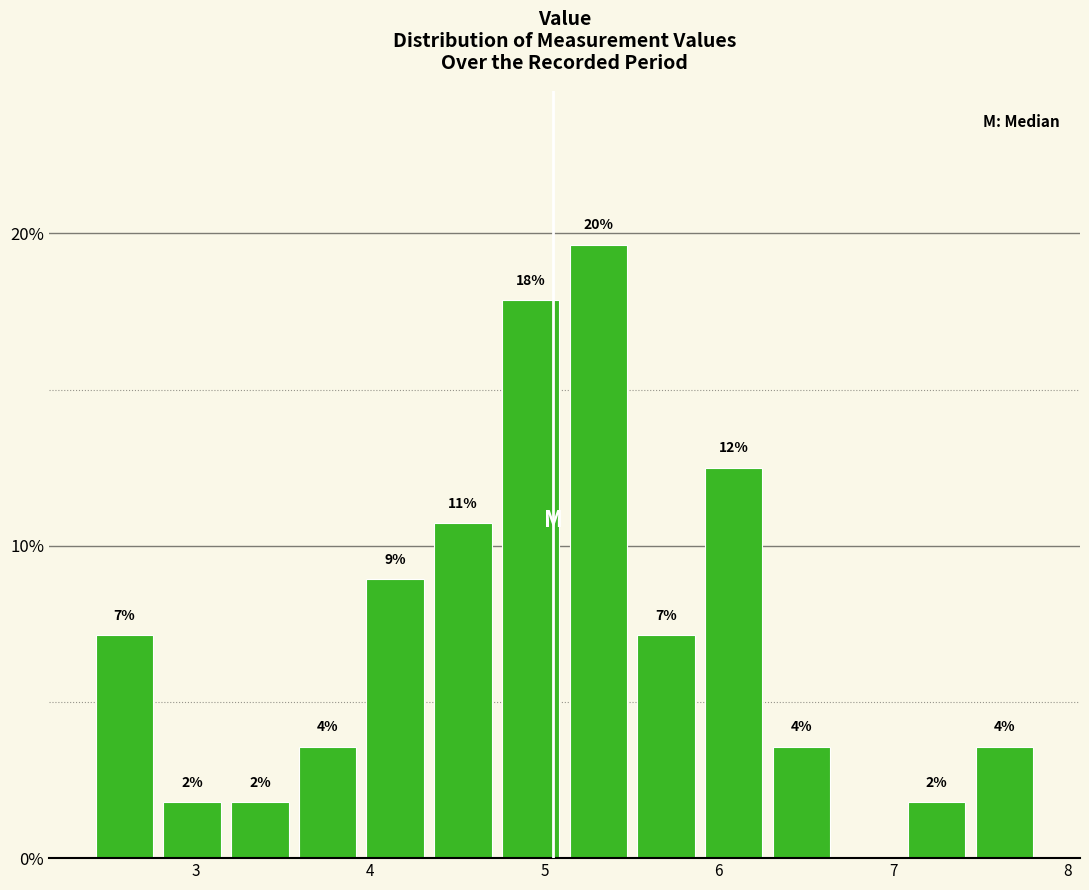

Read against the x-axis, roughly where is the centre of the tallest bar?

5.3